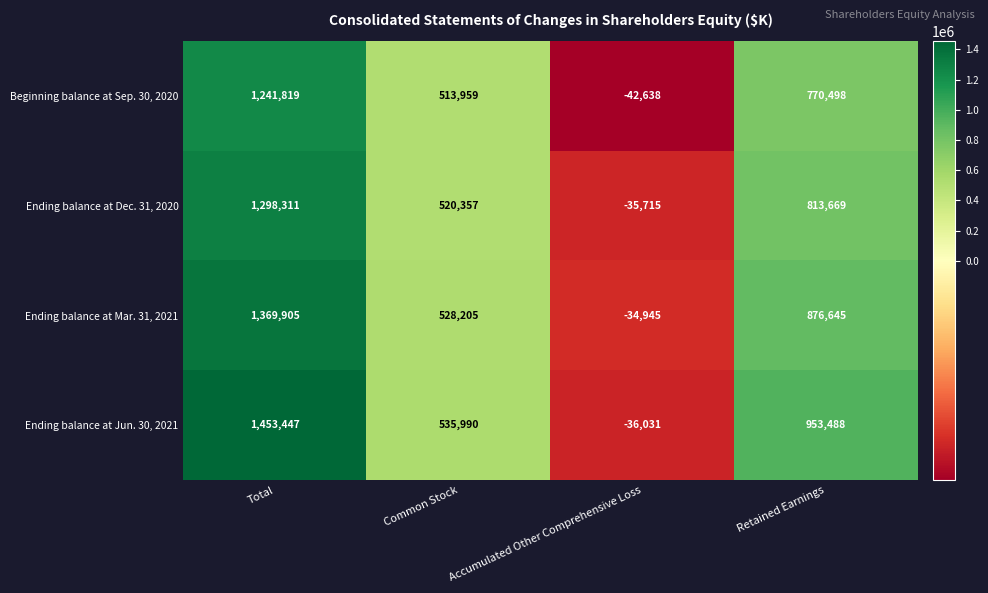

The Ending balance at Jun. 30, 2021 series shows 366051 at Retained Earnings. True or false?

False